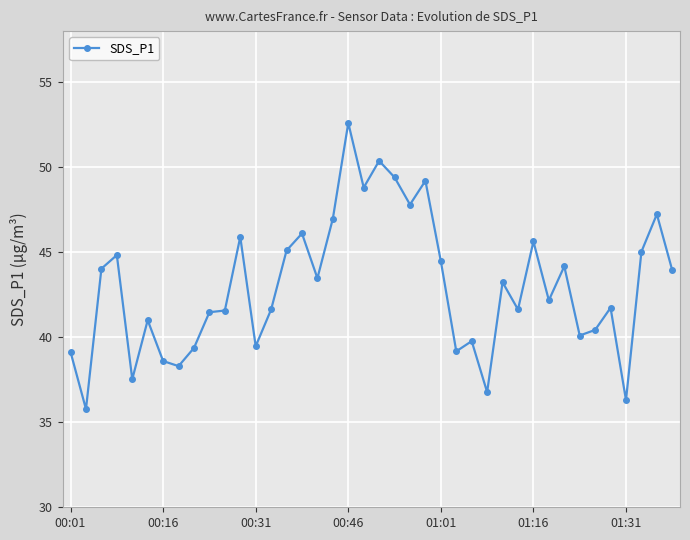

How many lines are shown in the chart?

1